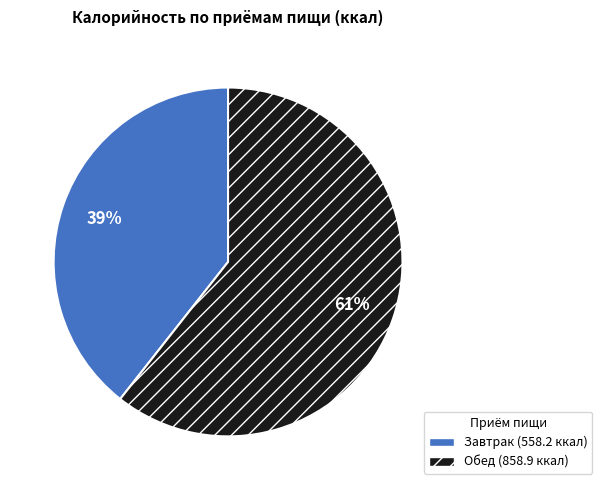

Does Обед account for over 50% of the chart?

Yes